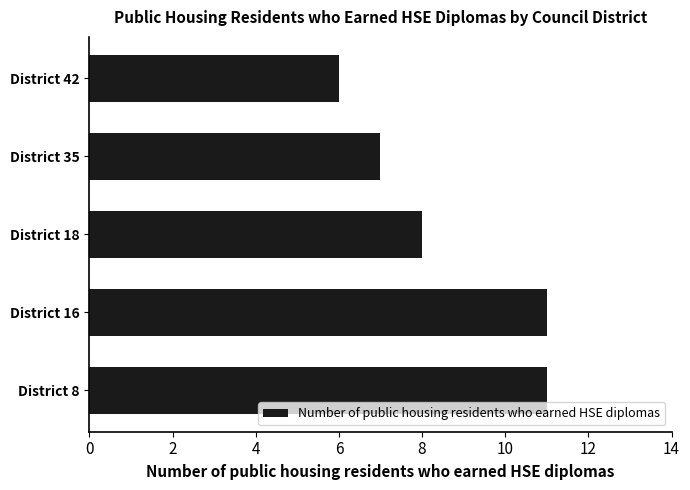

Reading bottom to top, what are all the values shown in this chart?

11	11	8	7	6